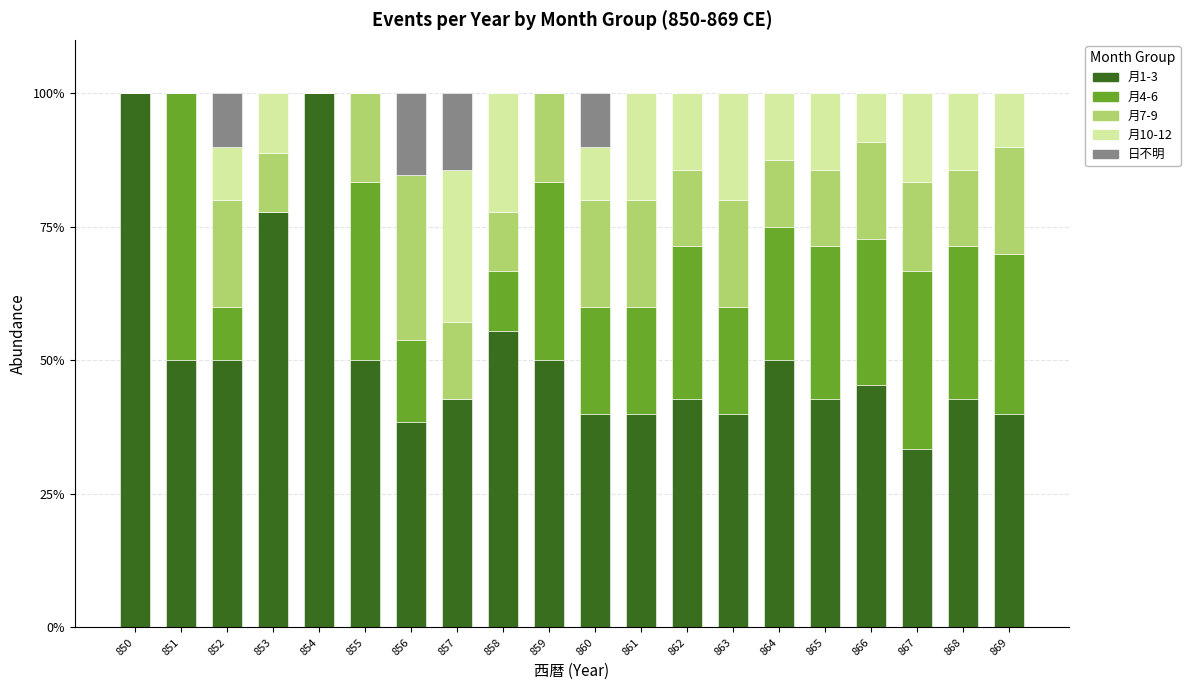

The 月1-3 series shows 33.3 at 867. True or false?

True